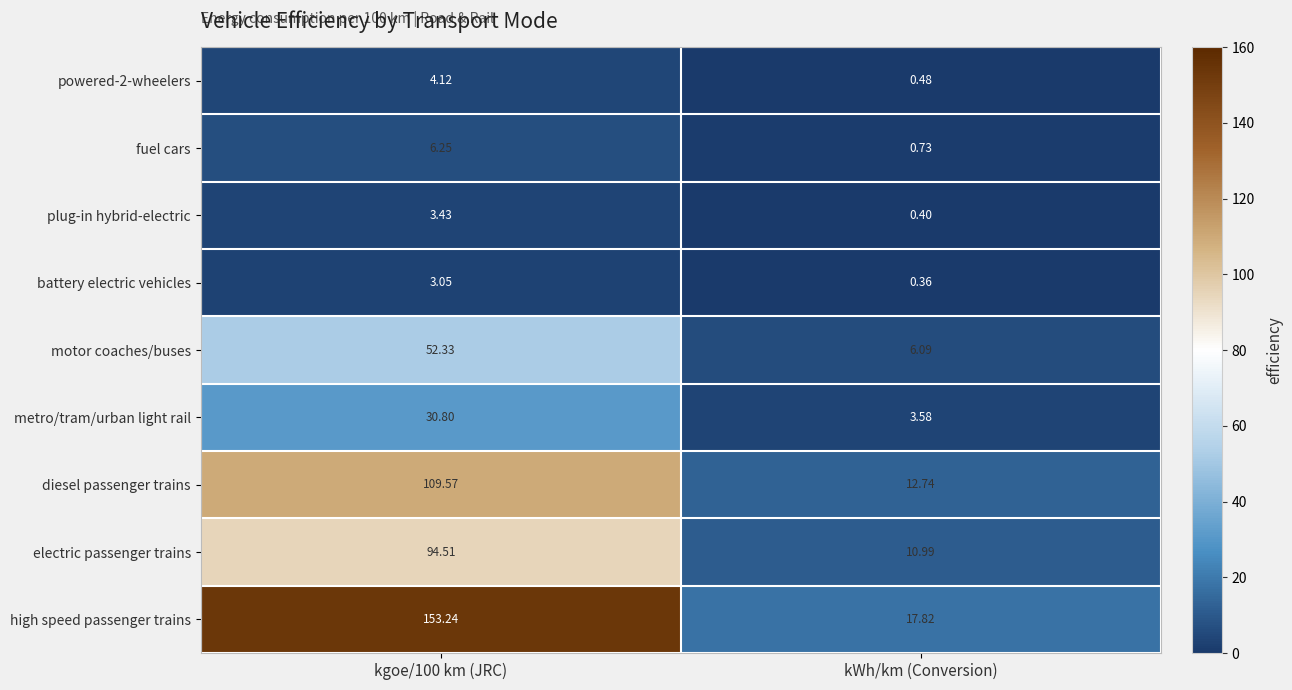

Which series has the largest range (max minus min)?

high speed passenger trains